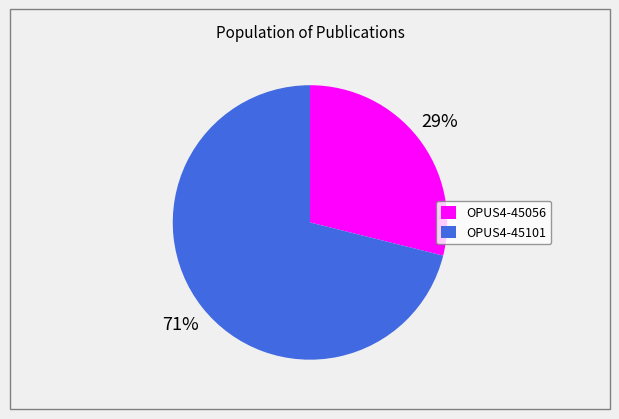

To the nearest percent, what is the difference between the largest and smallest slice percentages?

42%